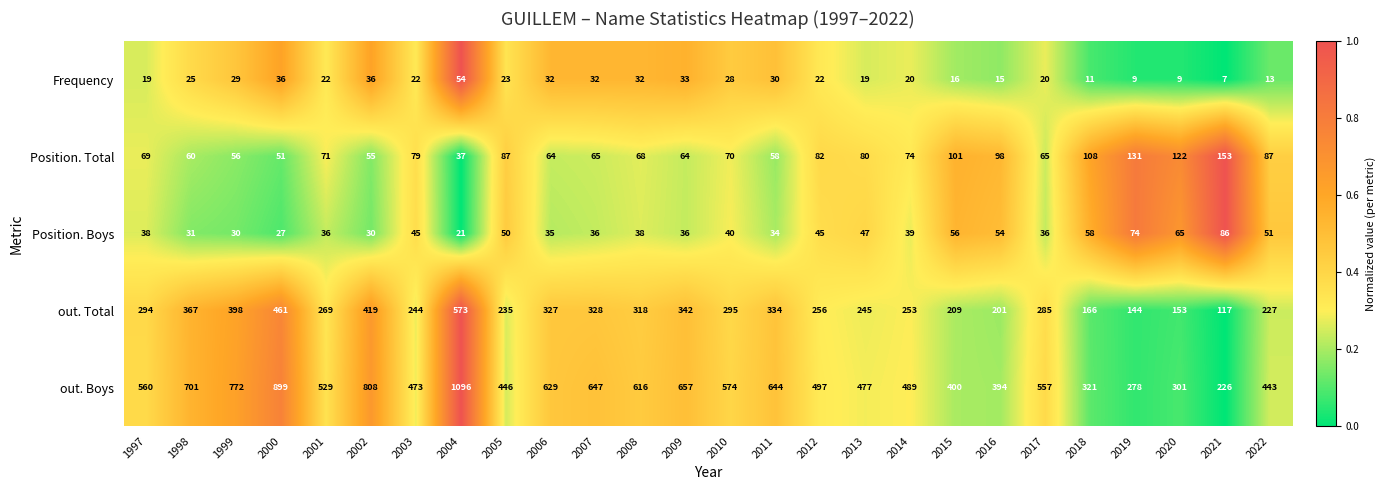

At how many categories does at least one series exceed 740?

4